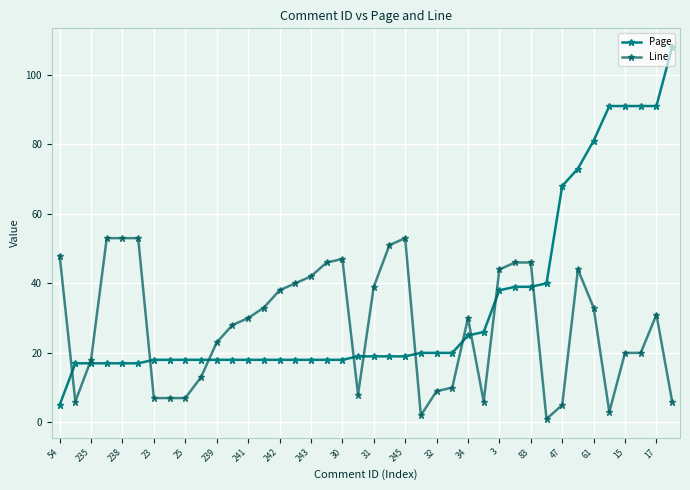

List the series in order of their overall mean, highest first.

Page, Line